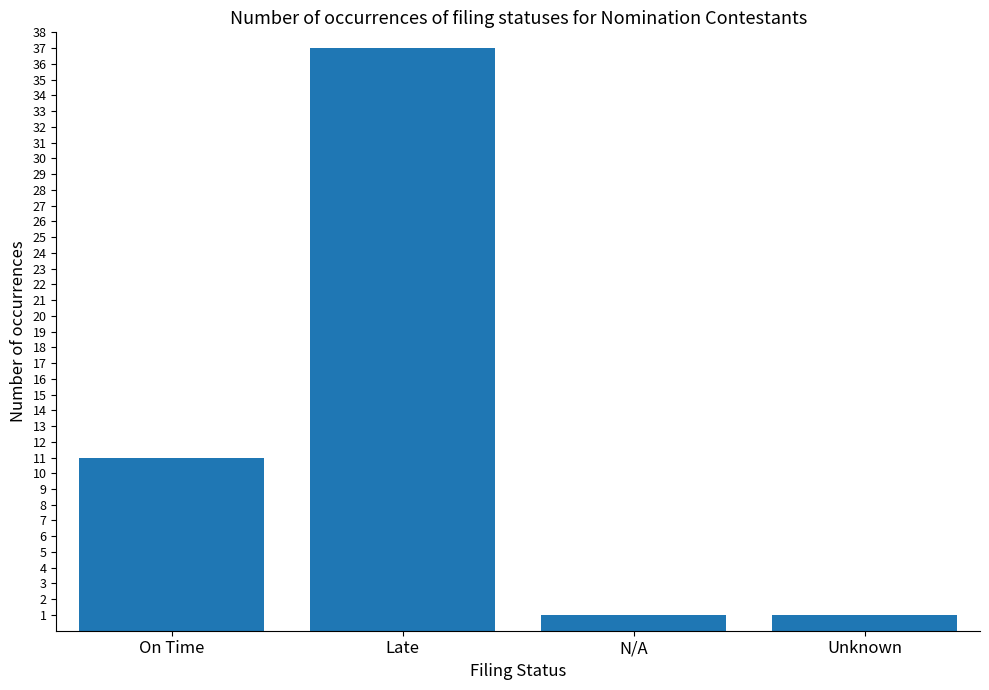

Count the values in the range 1 to 37.

4